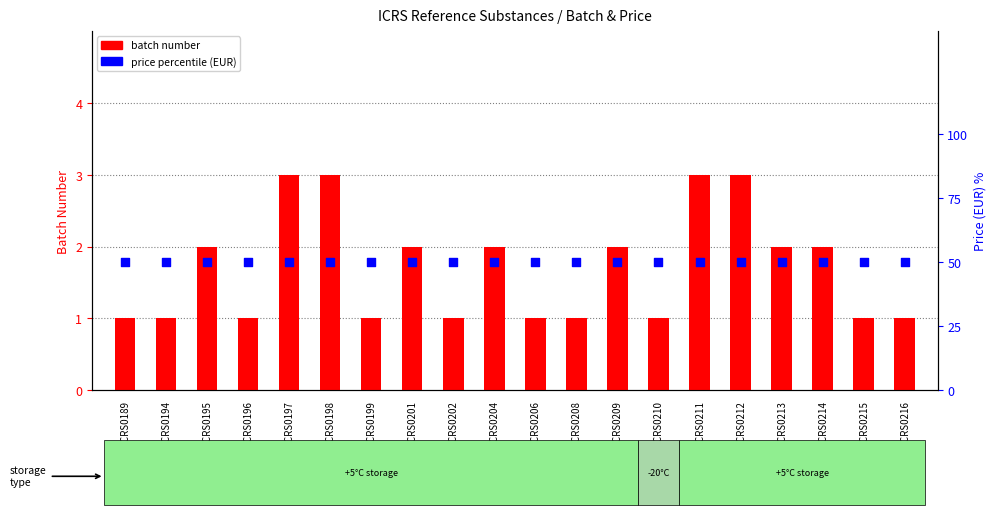

What are all the series names shown in the legend?

Batch number, Price percentile